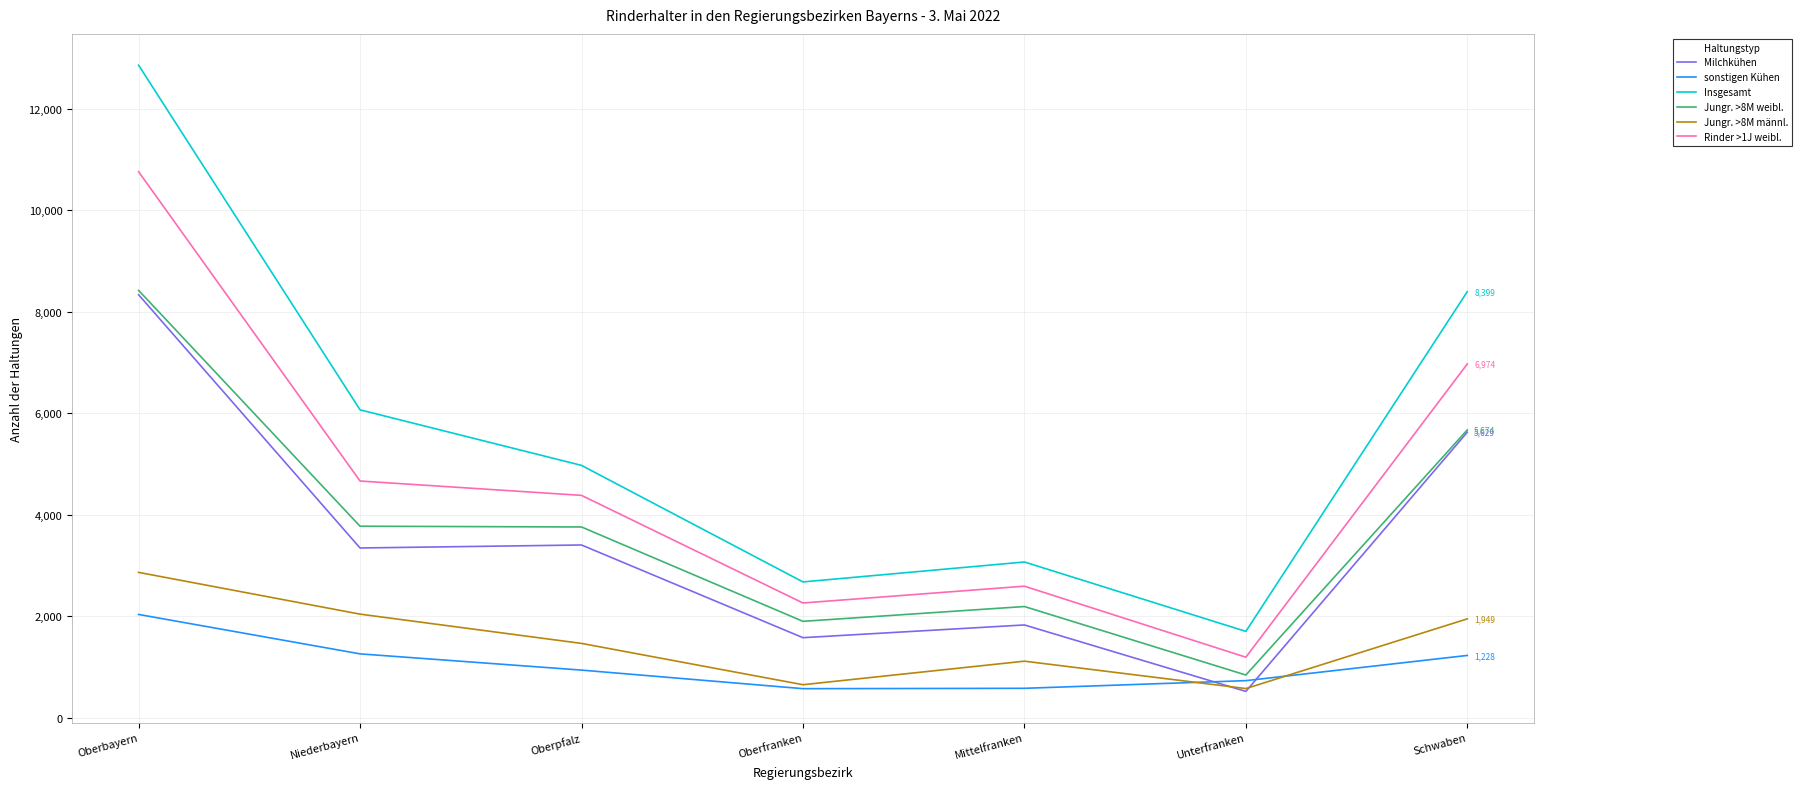

Rank the categories by Rinder >1J weibl. value from lowest to highest.

Unterfranken, Oberfranken, Mittelfranken, Oberpfalz, Niederbayern, Schwaben, Oberbayern